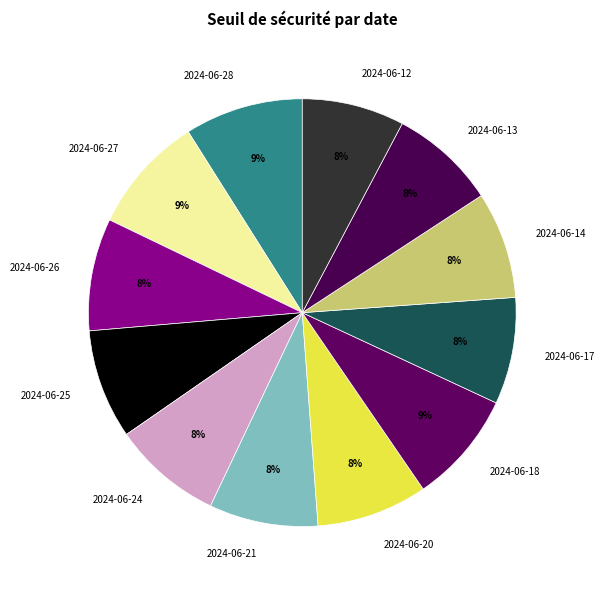

Is it true that 2024-06-17 is 8% of the pie?

True